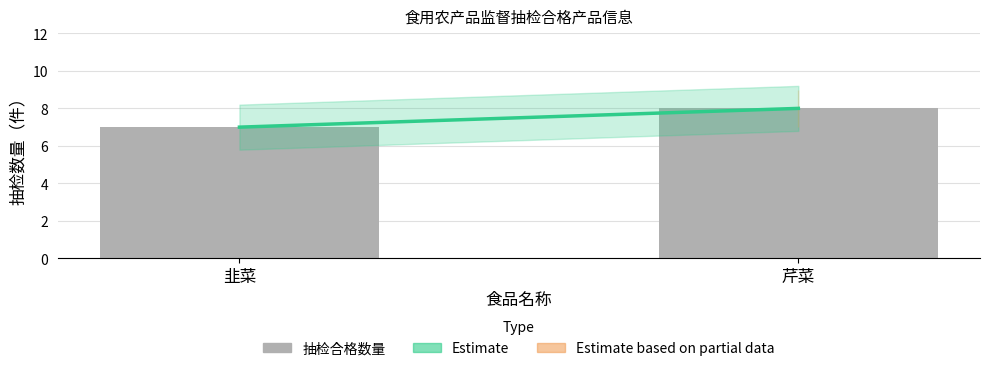

What is the label of the 2nd bar from the left?

芹菜